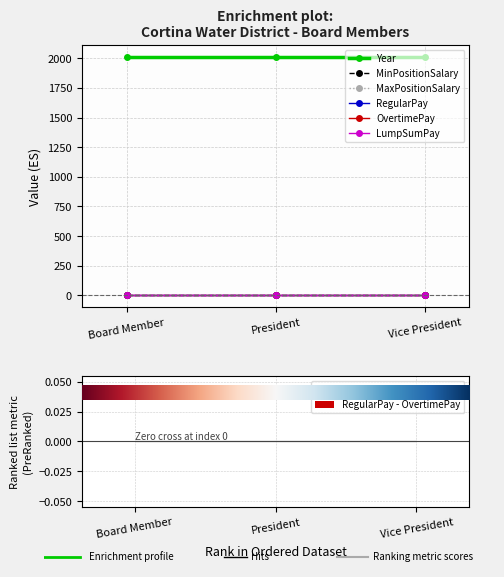

Does the chart contain stacked bars?

No